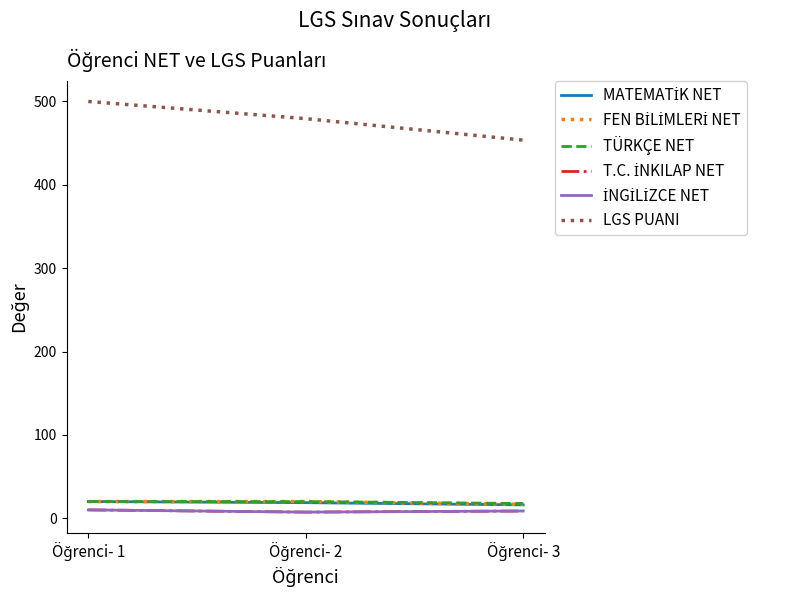

Does the chart display data point markers on the line(s)?

No